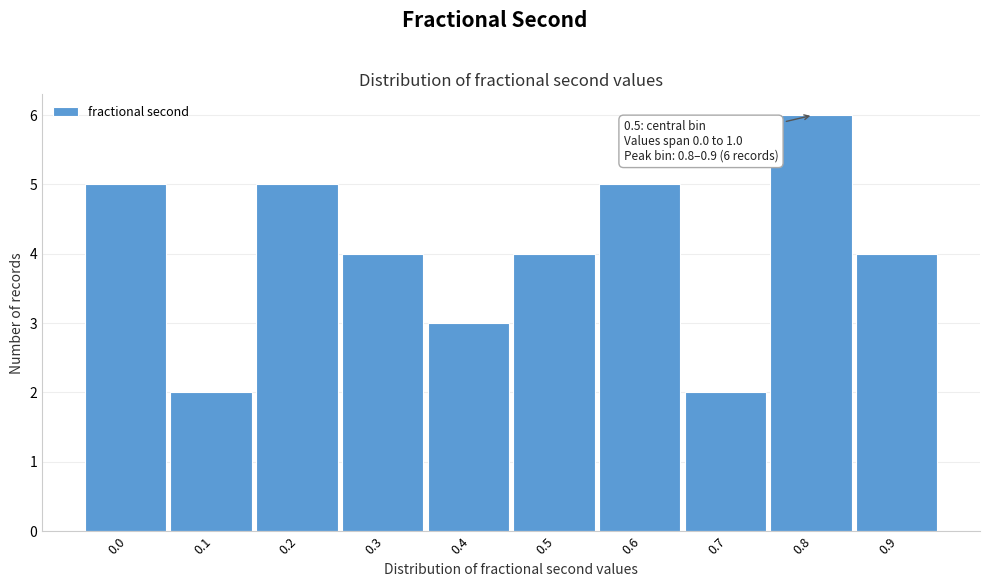

Reading left to right, what are all the values shown in this chart?

0.0=5	0.1=2	0.2=5	0.3=4	0.4=3	0.5=4	0.6=5	0.7=2	0.8=6	0.9=4